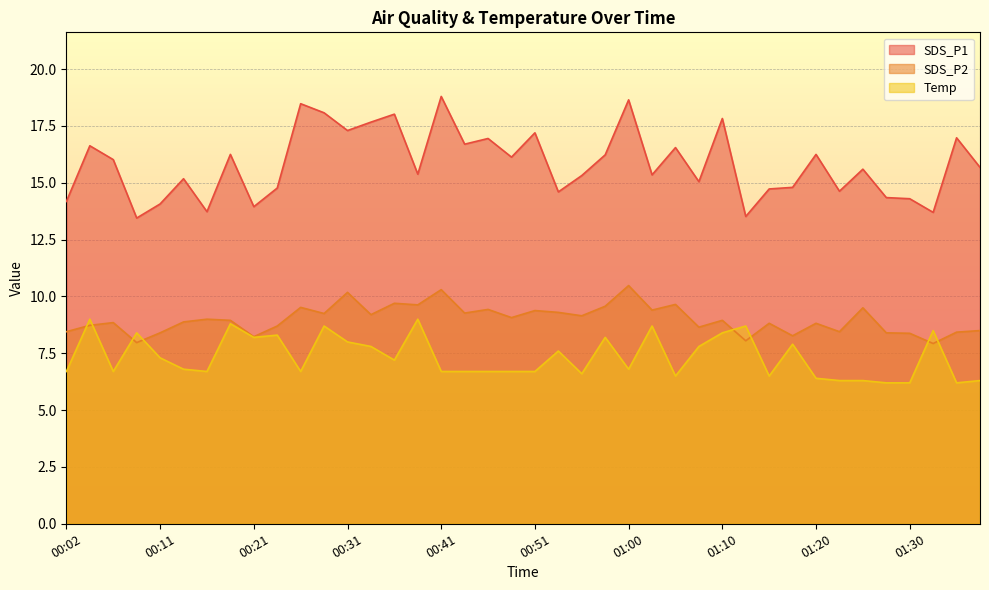

At which category does the chart reach its minimum across all series?

01:27